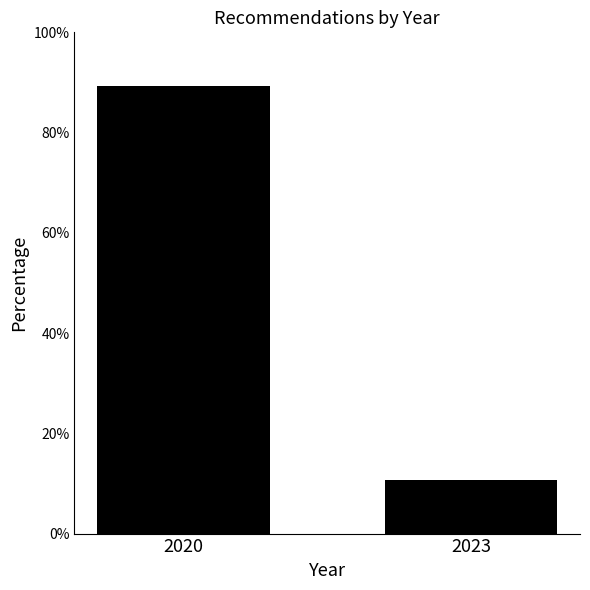

Reading left to right, what are all the values shown in this chart?

2020=89.4	2023=10.6